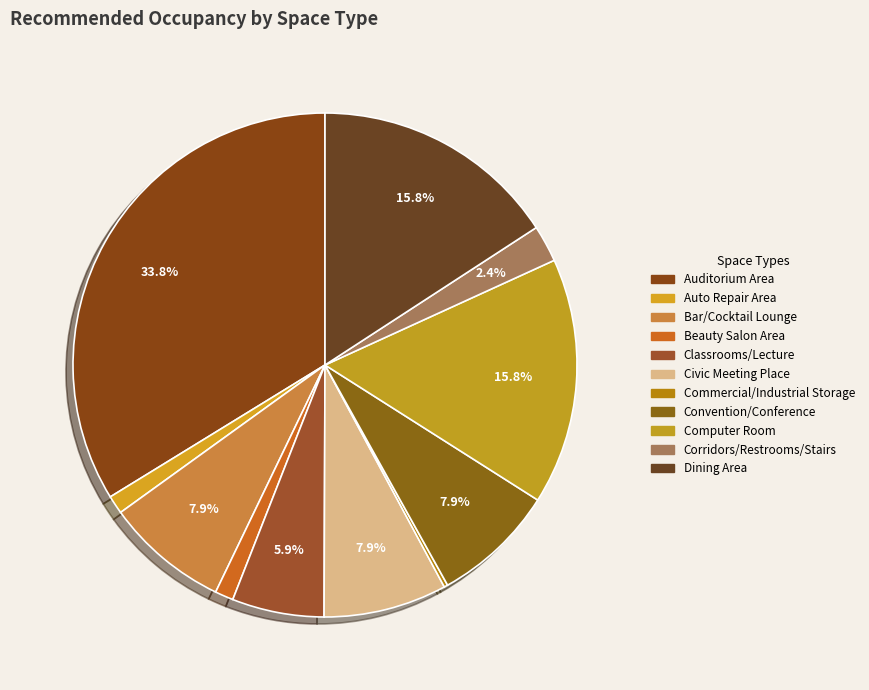

Count the number of slices in the pie.

11